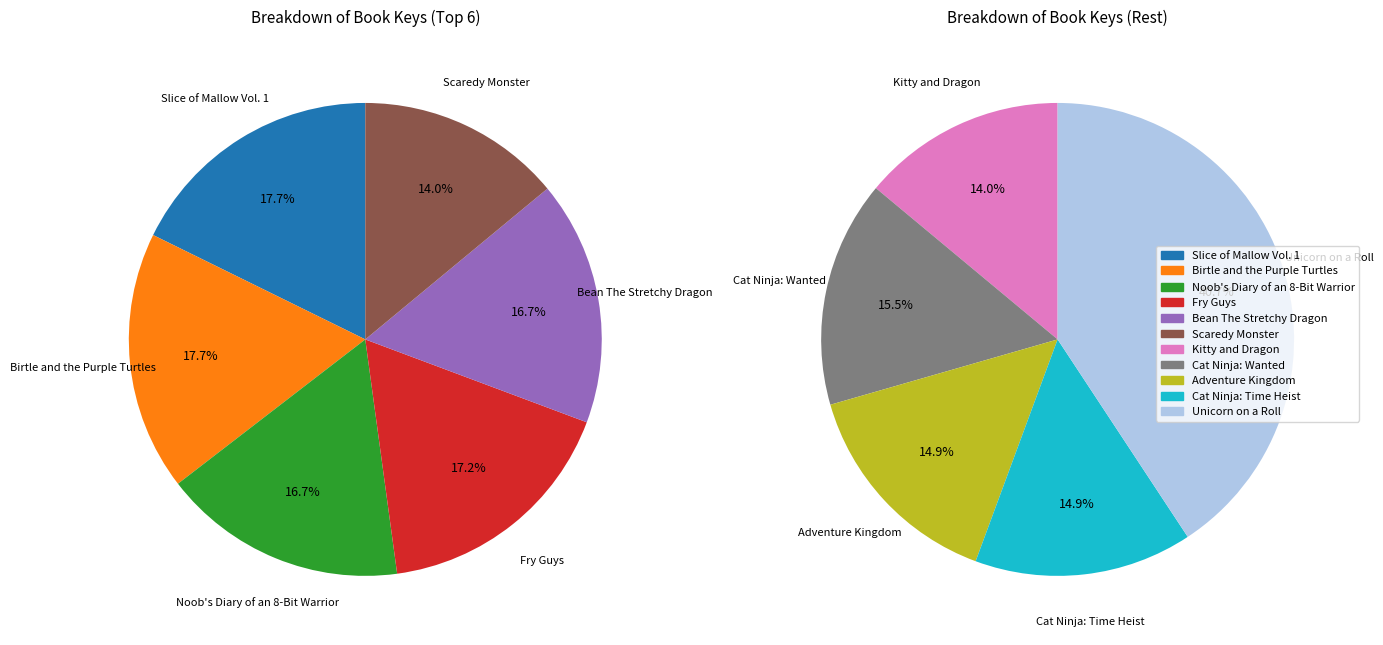

How much of the chart is everything except Fry Guys?

91.6%